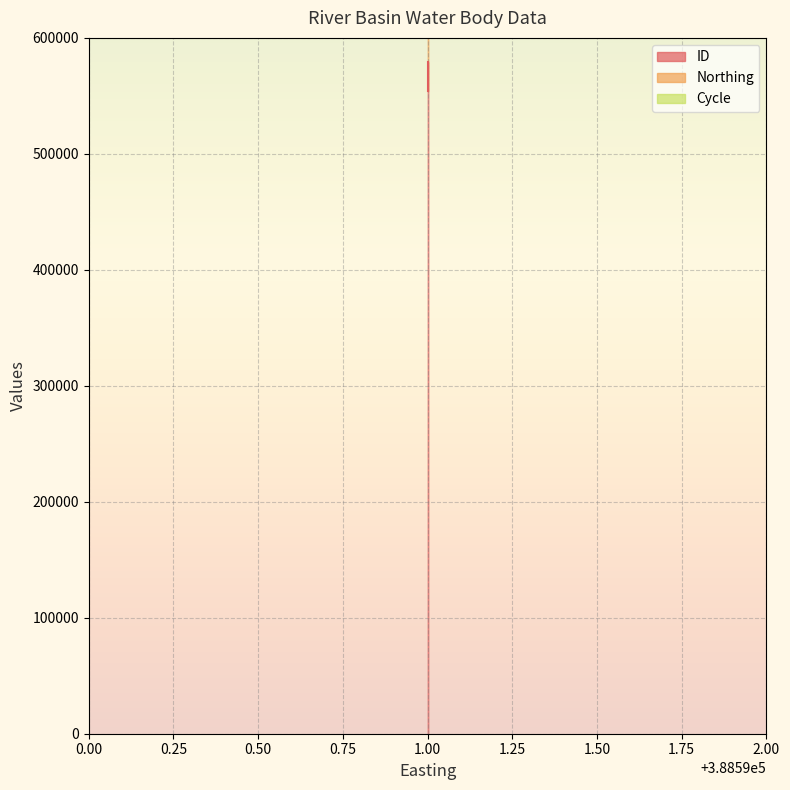

Count the number of data series in this chart.

3